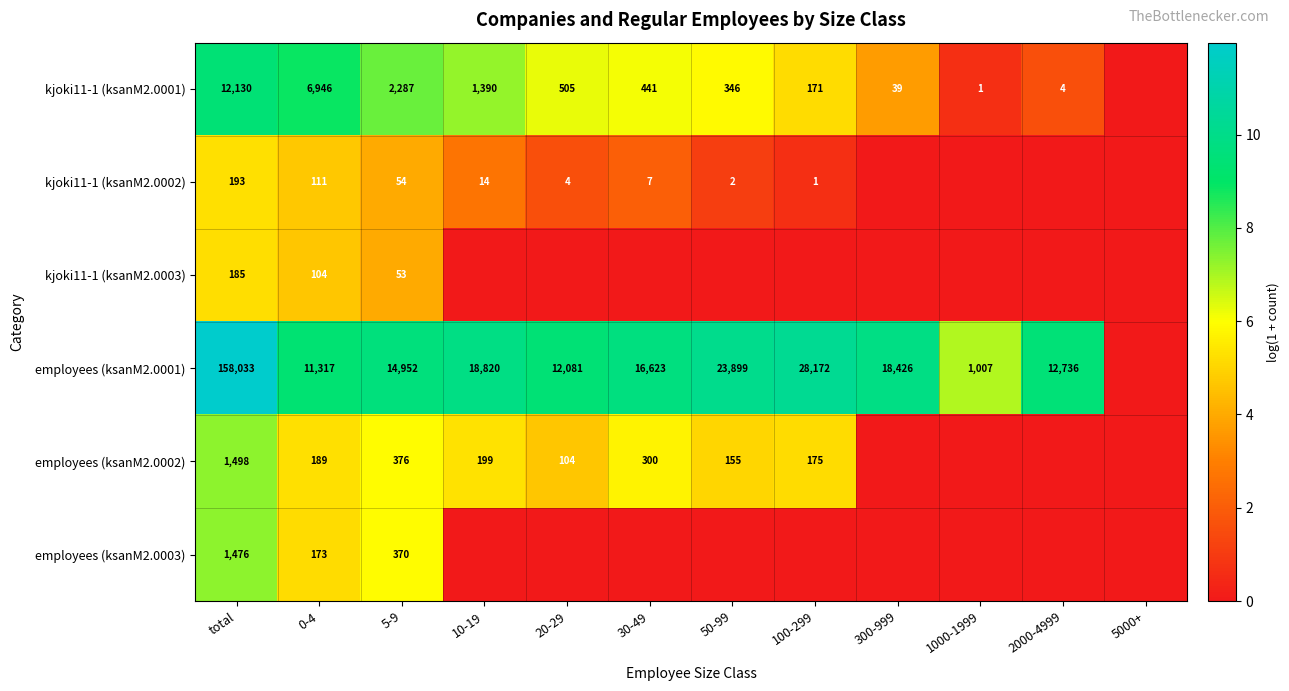

The value of employees (ksanM2.0003) at total is 2544. True or false?

False